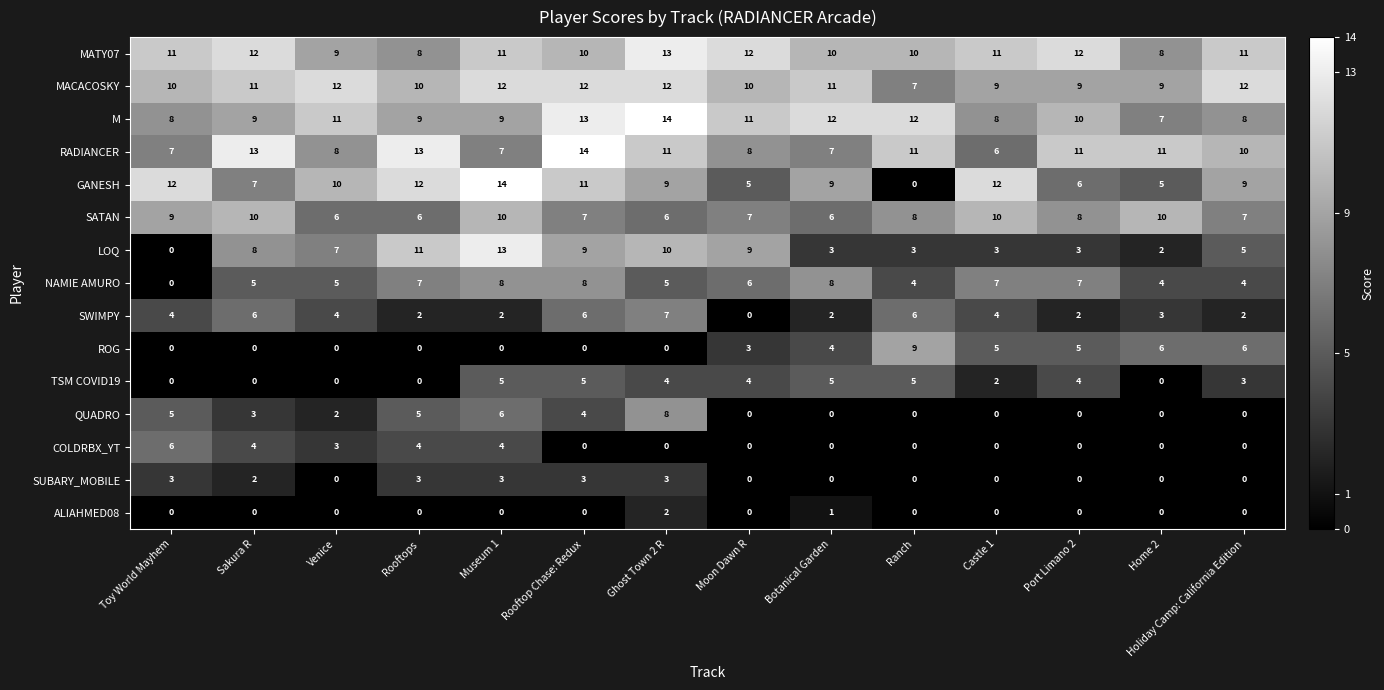

Count the number of categories in the chart.

14